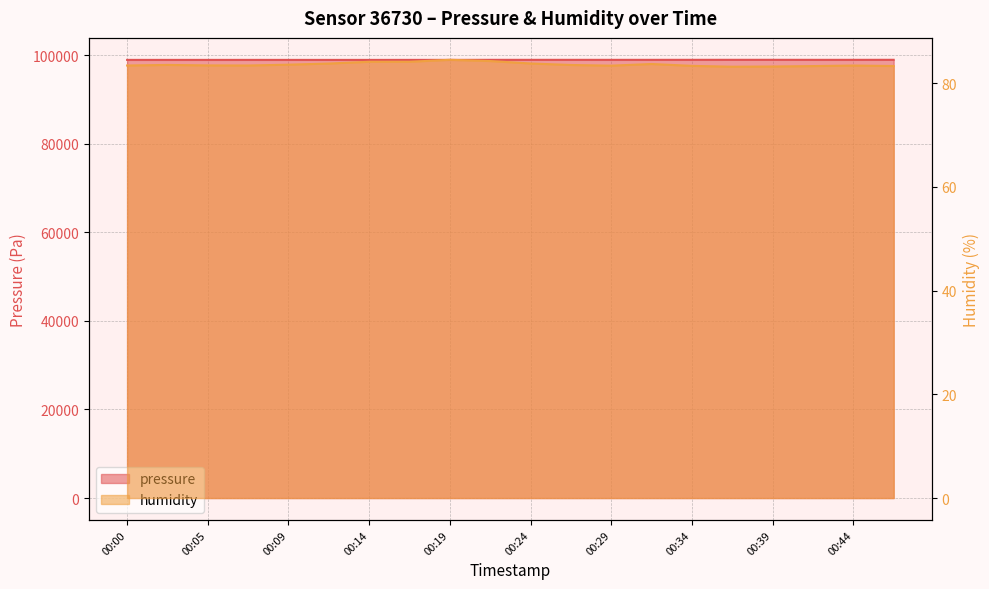

What is the difference between the maximum and minimum values in the humidity series?

1.3